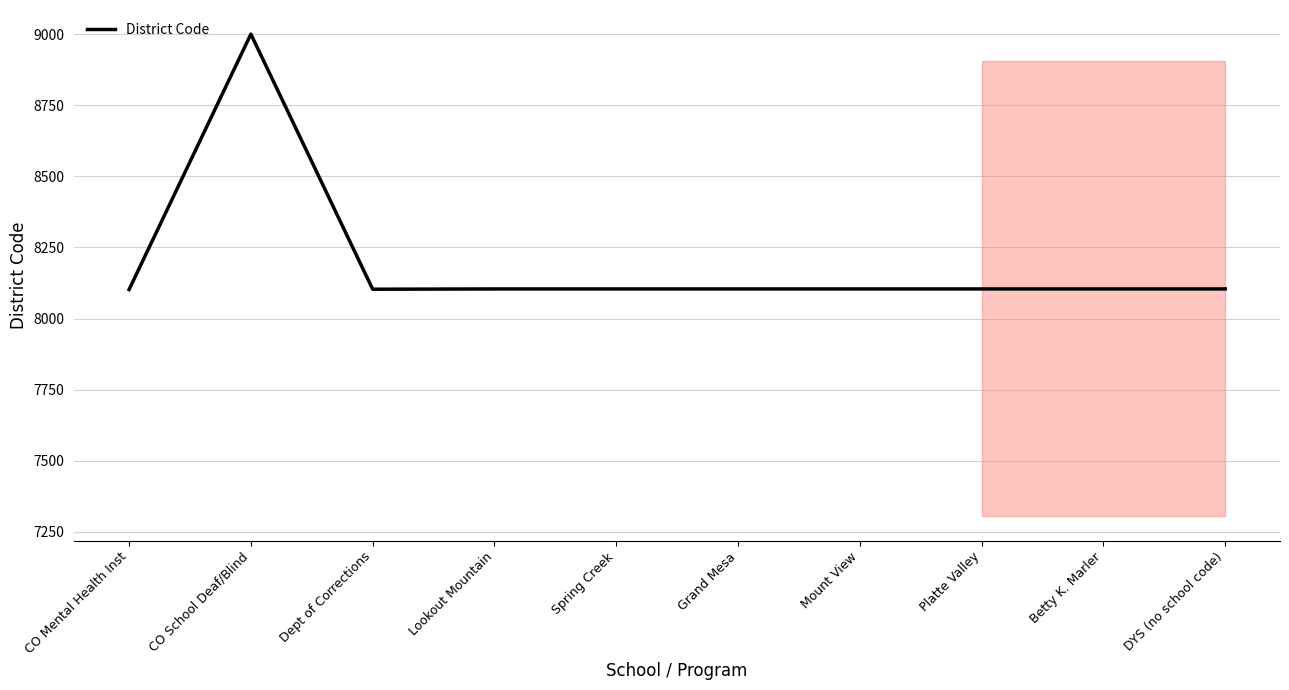

The value at DYS (no school code) is 8104. True or false?

True